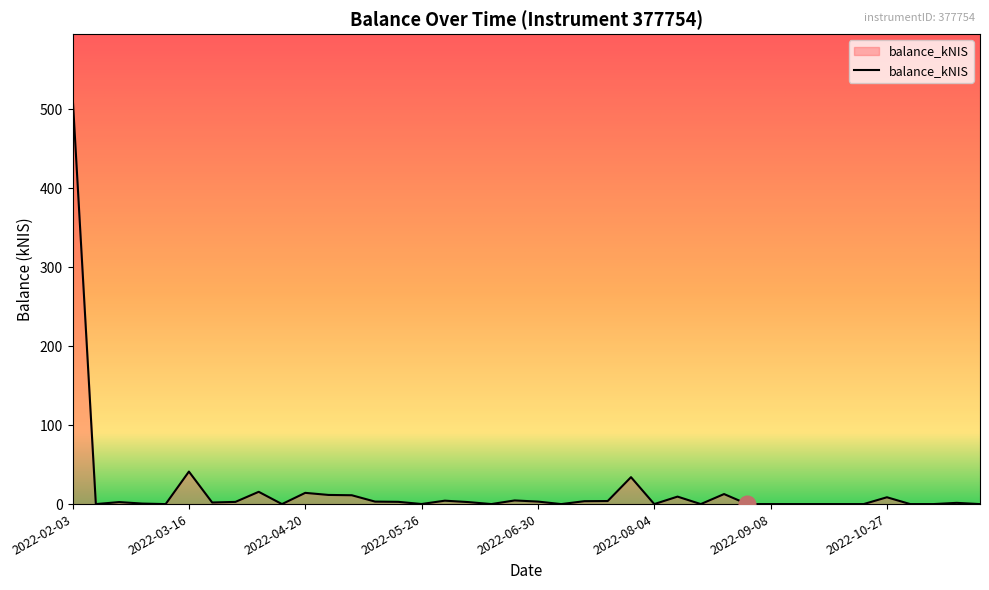

What is the maximum value shown in the chart?

517.5